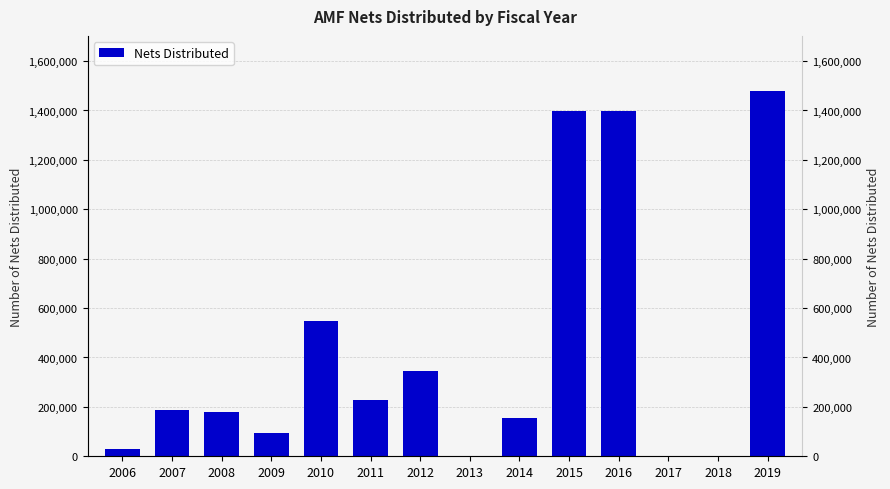

Does the chart contain stacked bars?

No